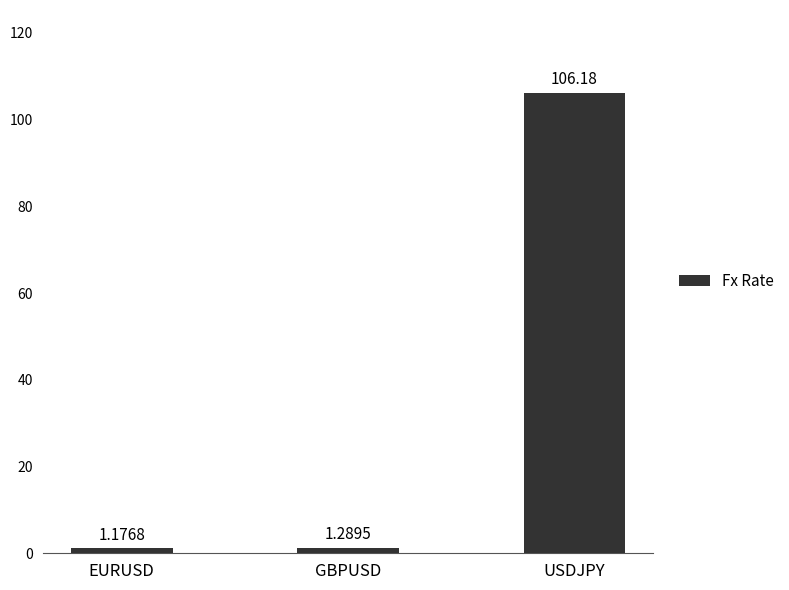

Which has a higher value, USDJPY or GBPUSD?

USDJPY